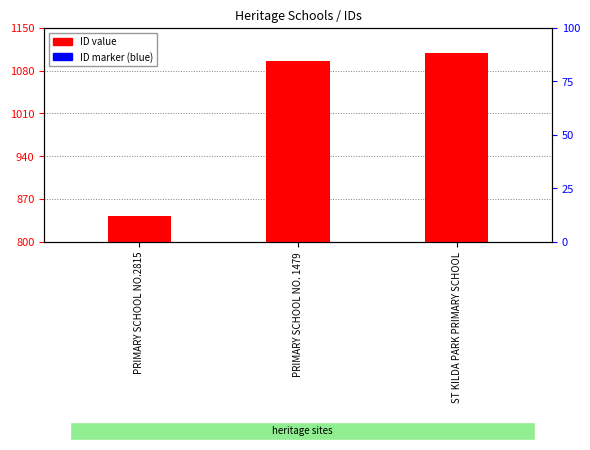

What is the change in value from PRIMARY SCHOOL NO.2815 to ST KILDA PARK PRIMARY SCHOOL?

+267